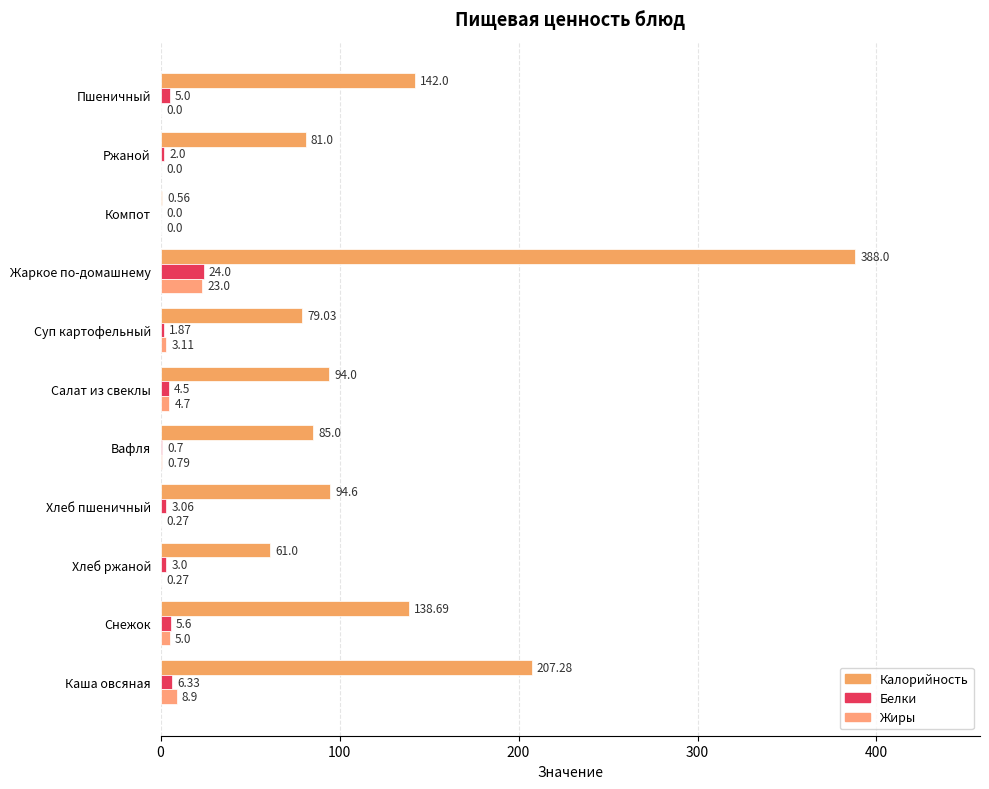

How many distinct data groups are displayed?

3